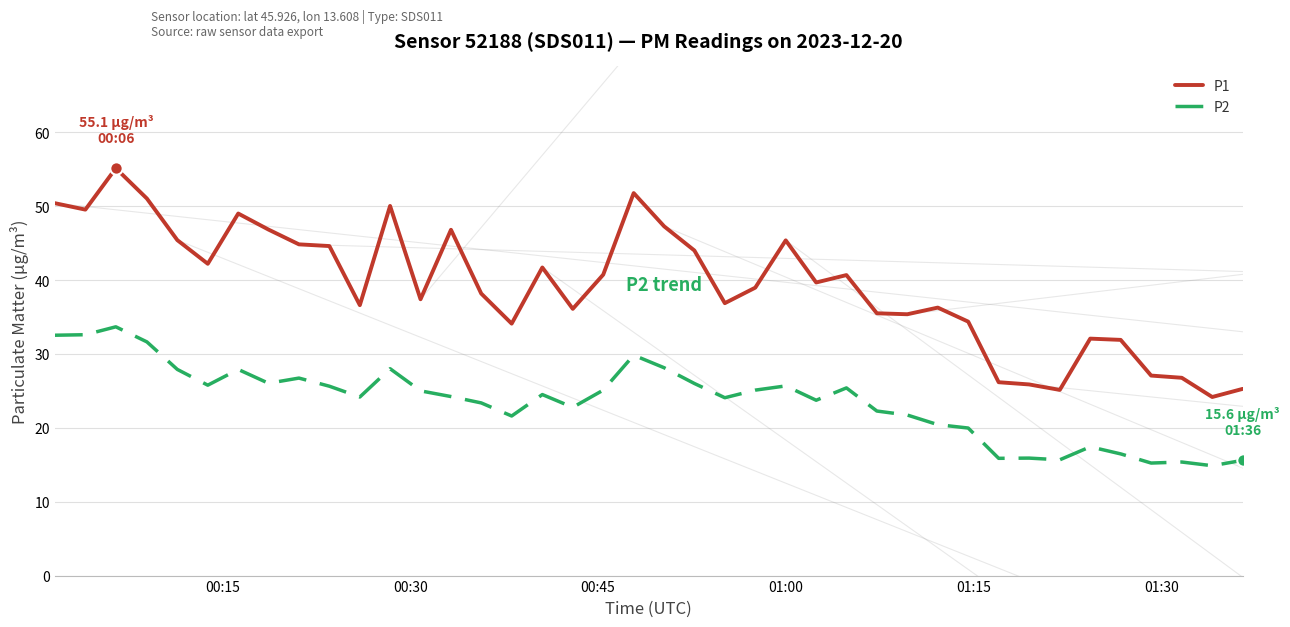

Which series has the widest spread of values?

P1